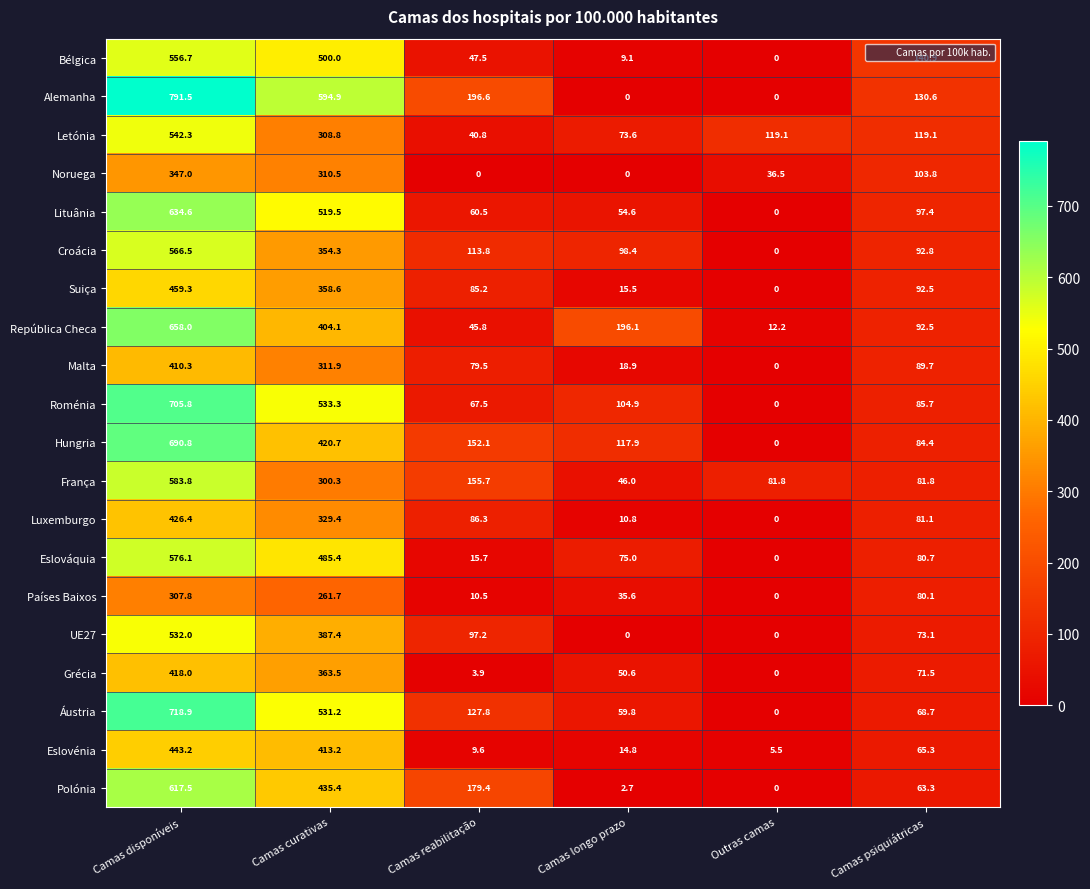

Which series has the widest spread of values?

Alemanha